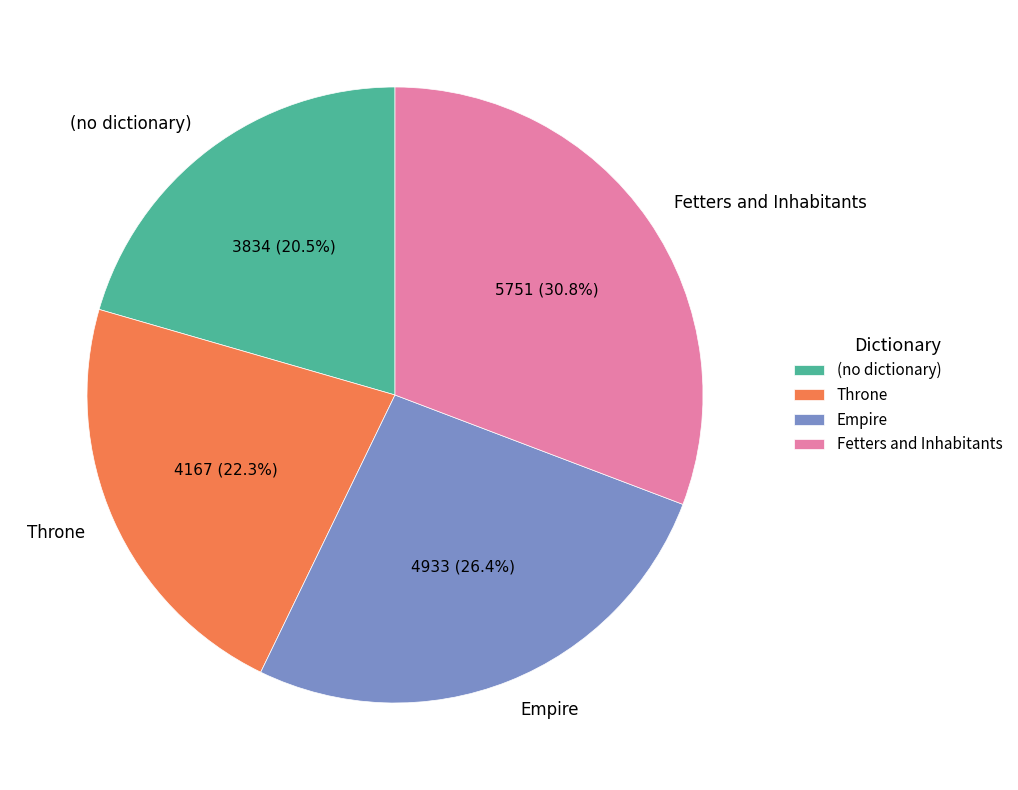

How many segments does this pie chart have?

4